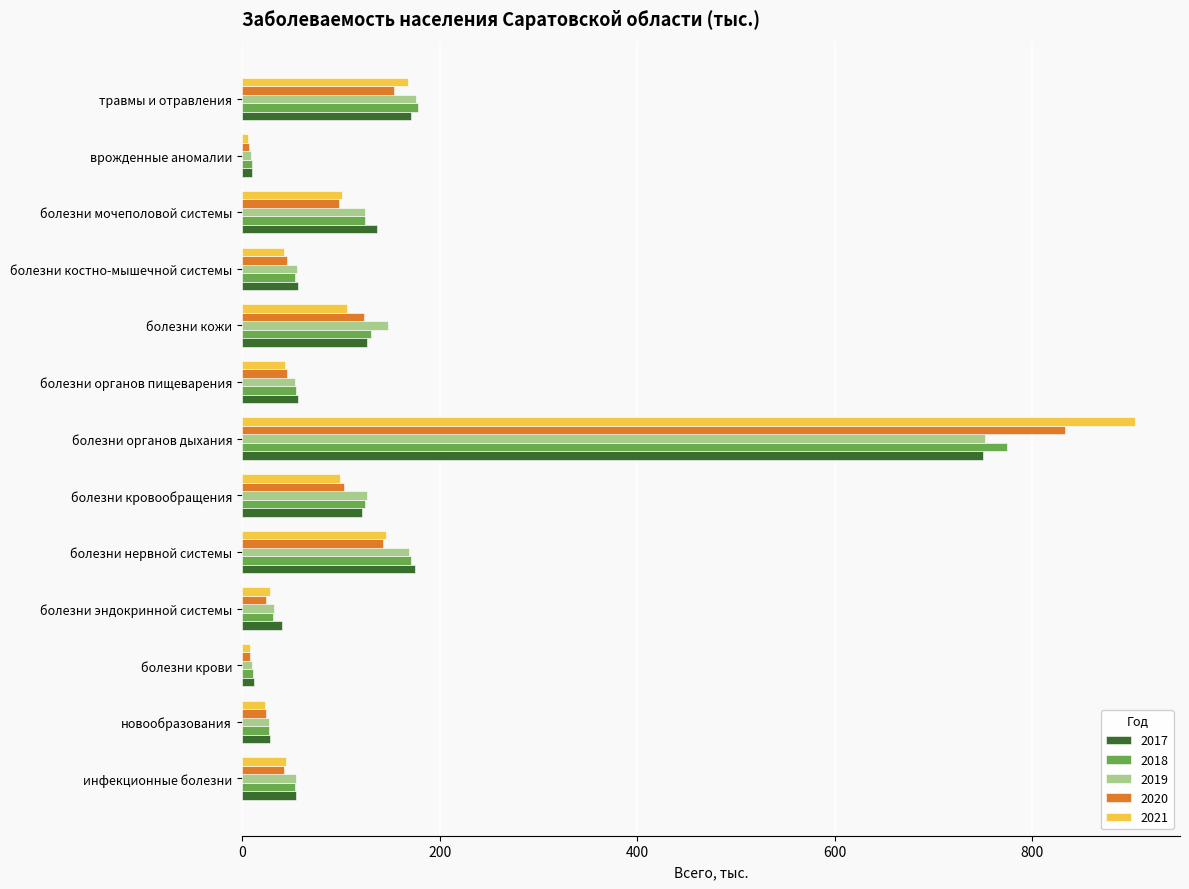

Which series changed the most between новообразования and болезни кровообращения?

2019